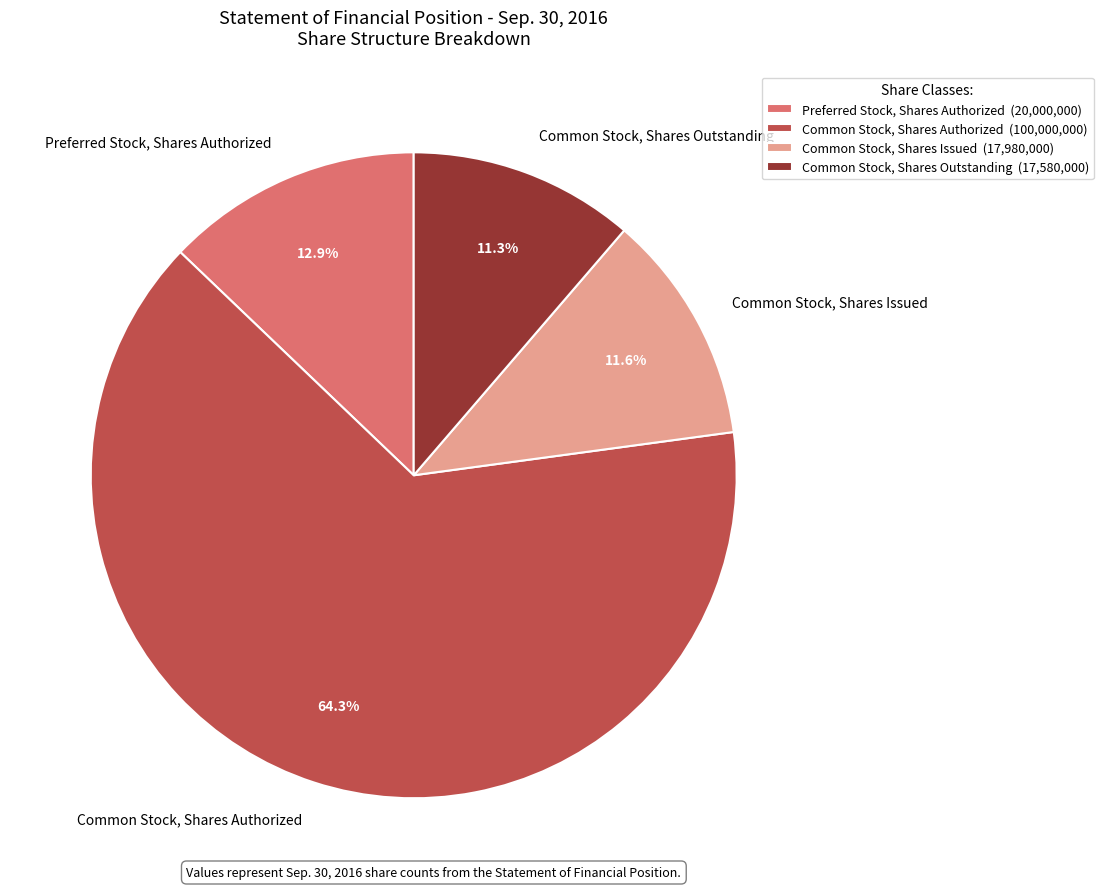

Is there a majority slice in this chart?

Yes